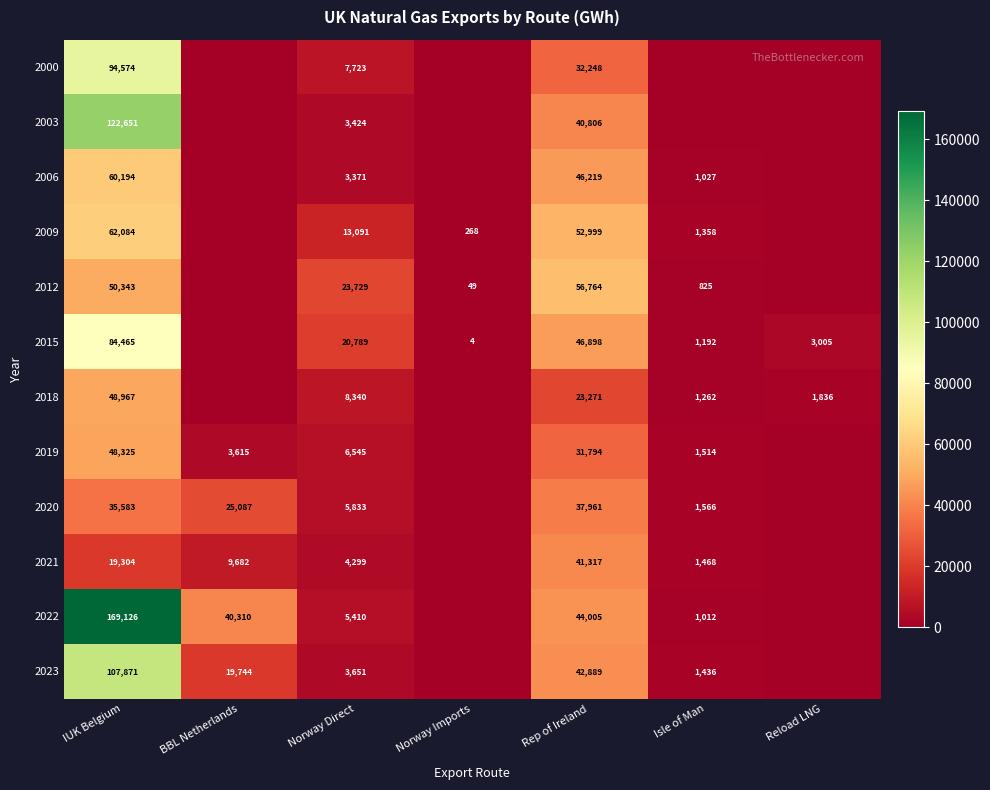

At how many categories does at least one series exceed 64230?

1